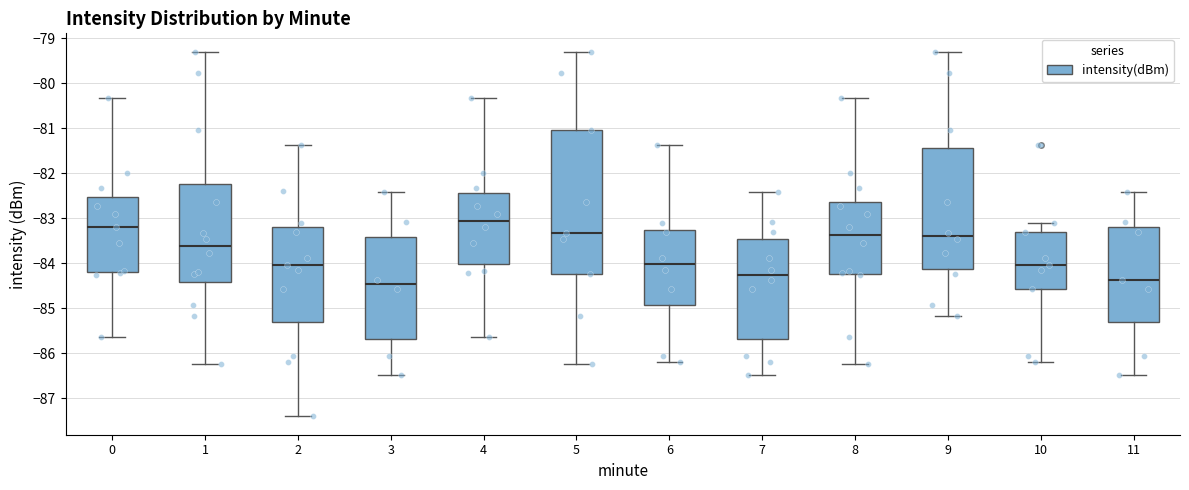

Which box's median line is the highest?

4